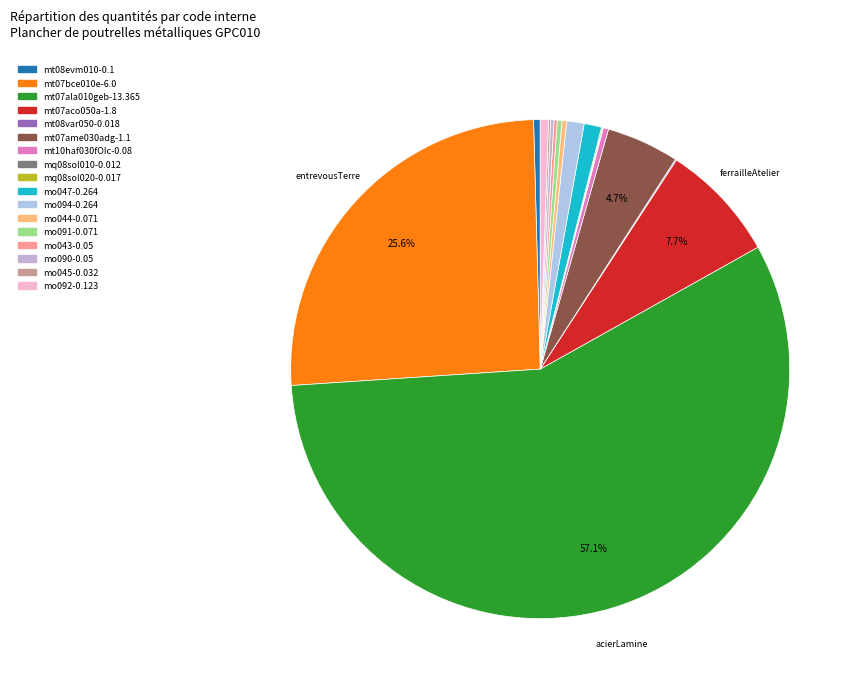

Between mq08sol010 and mq08sol020, which is larger?

mq08sol020